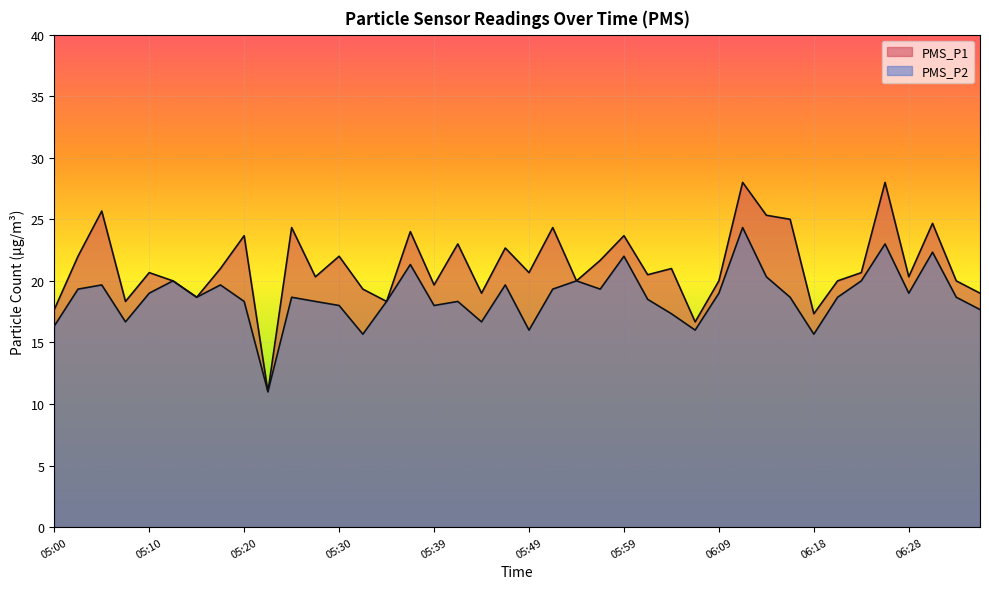

How many lines are shown in the chart?

2